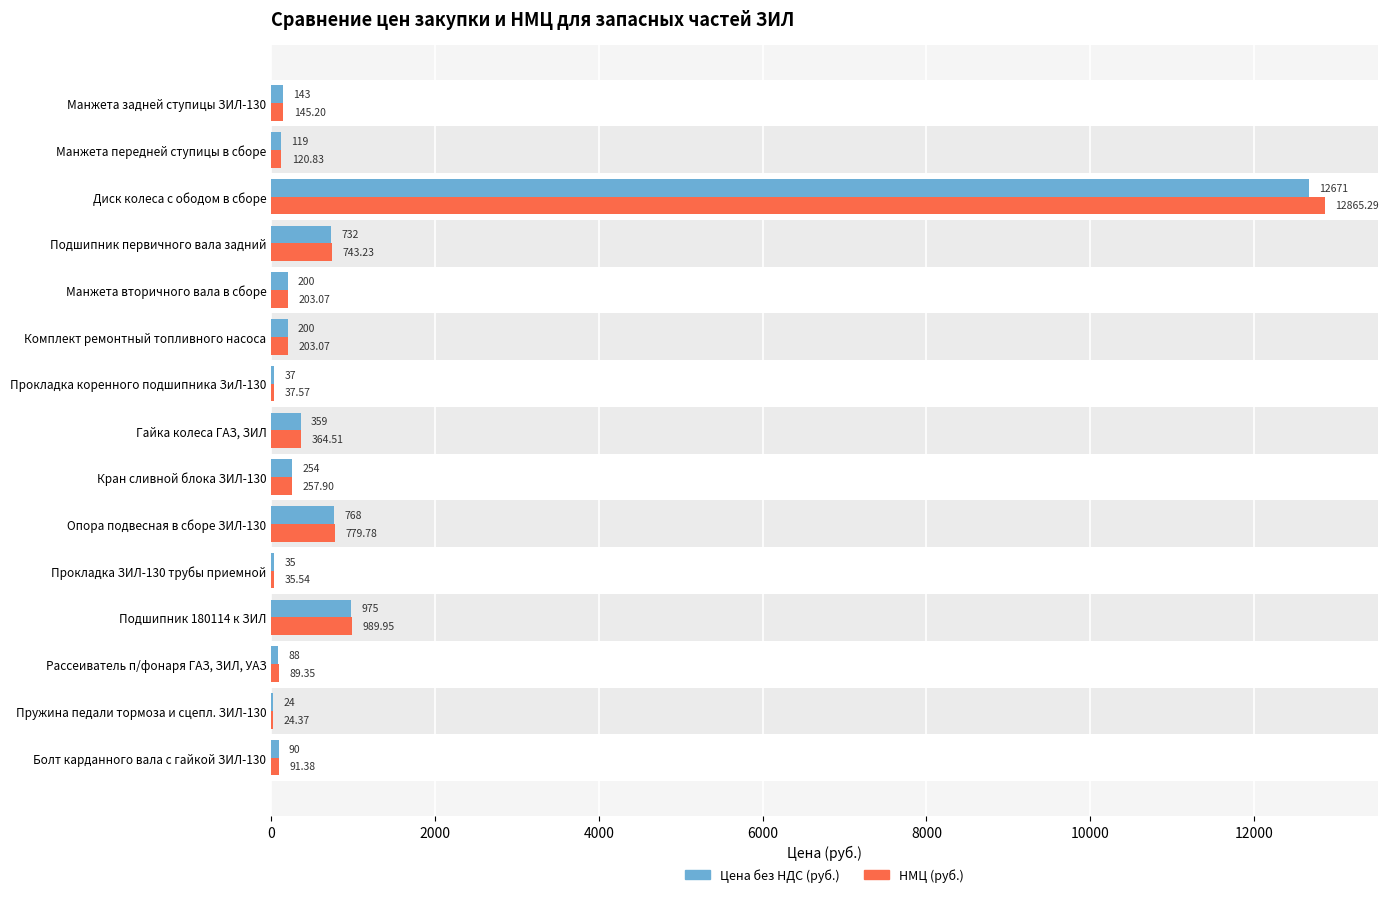

Which series has the largest total across all categories?

НМЦ (руб.)